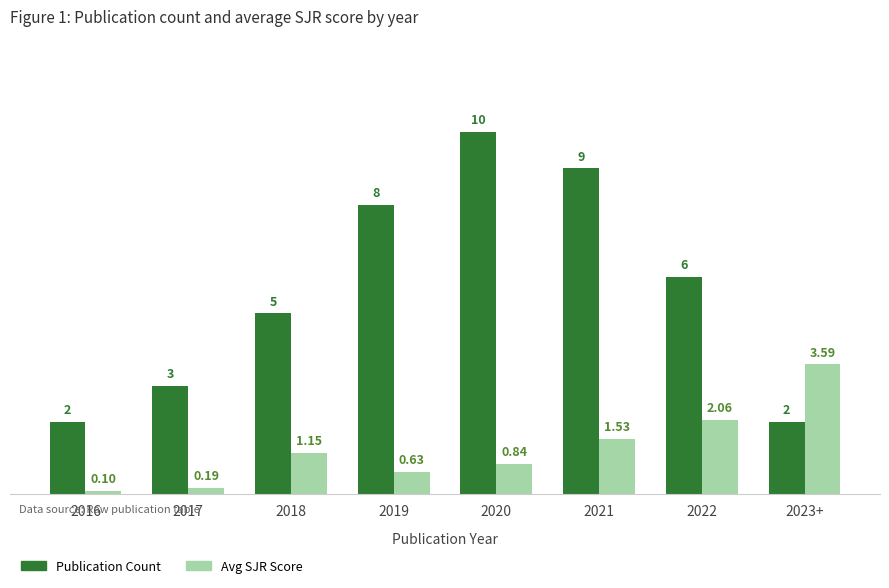

How many bars are there in total?

16